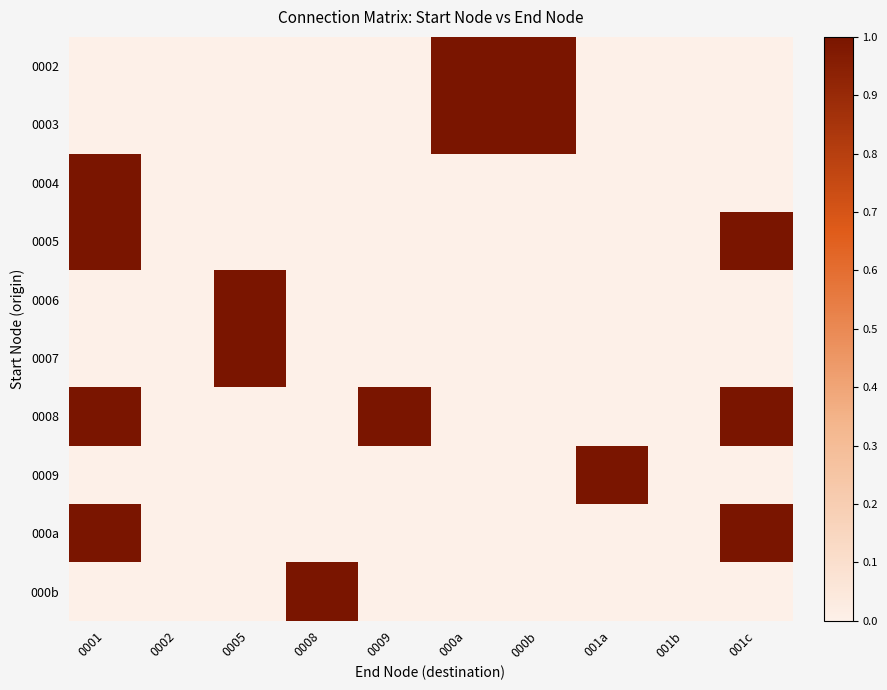

Which series has the largest range (max minus min)?

0002